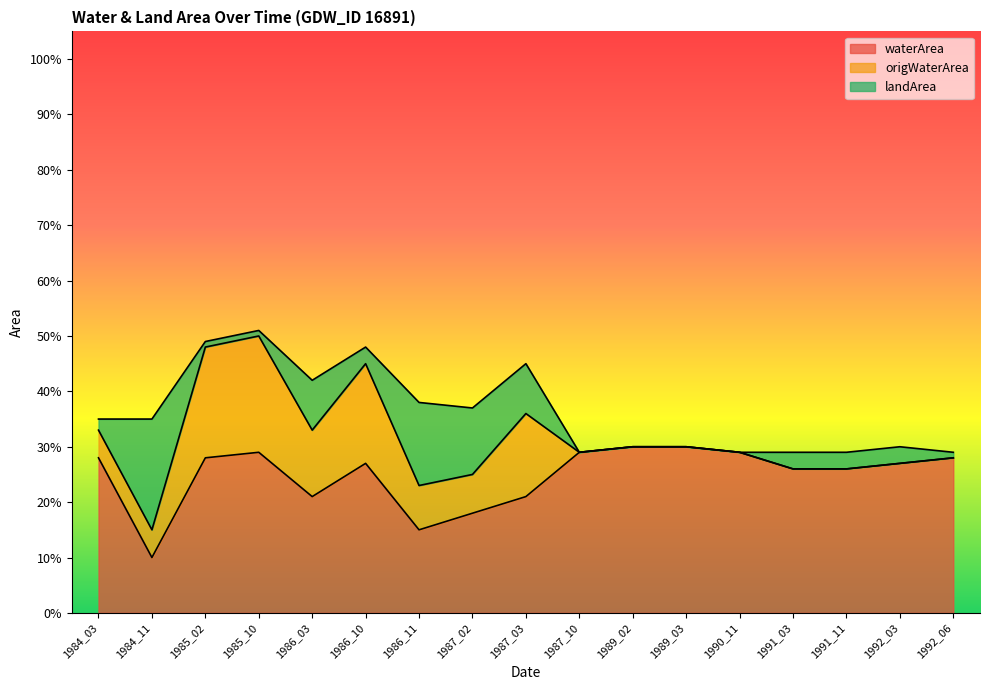

At which category does waterArea reach its first local peak?

1985_10